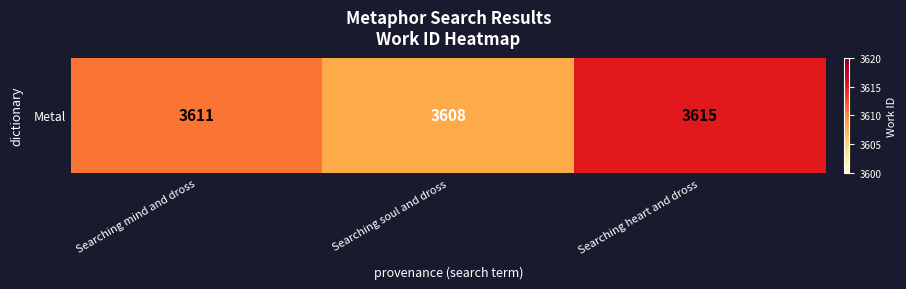

Reading left to right, transcribe all the data shown in this chart.

Searching mind and dross=3611	Searching soul and dross=3608	Searching heart and dross=3615